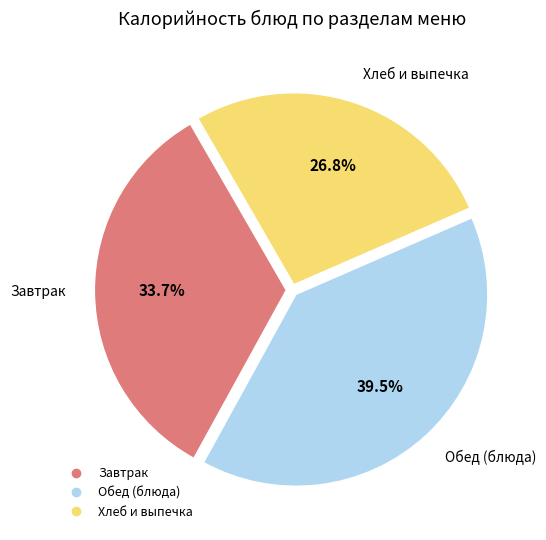

Is there a majority slice in this chart?

No